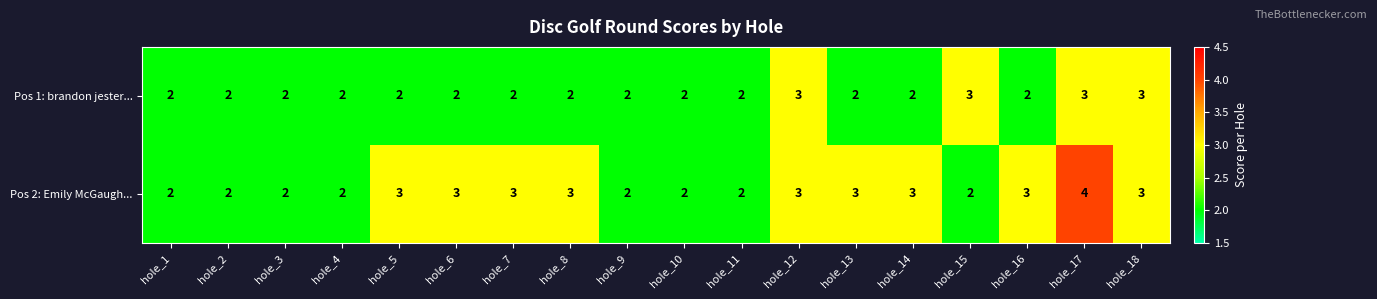

List the series in order of their peak value, highest first.

Pos 2: Emily McGaugh..., Pos 1: brandon jester...